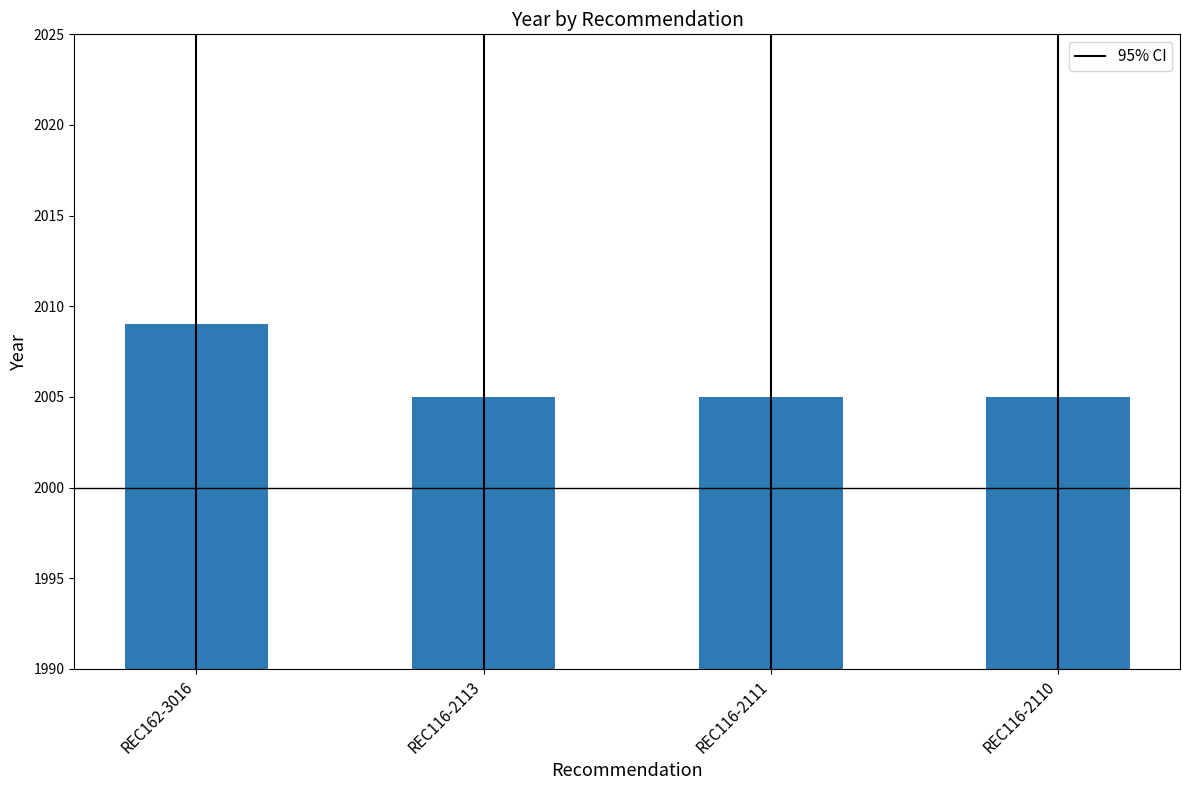

What is the label of the 4th bar from the left?

REC116-2110